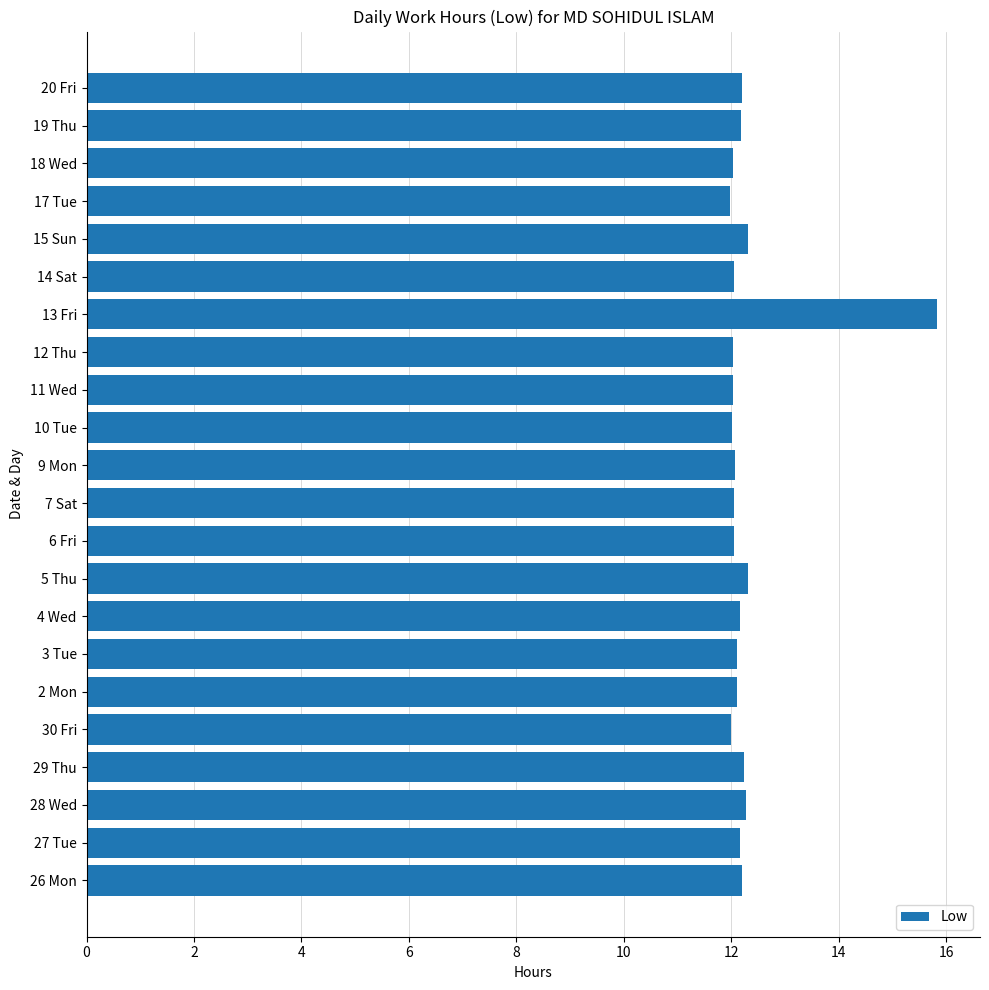

What is the difference between the maximum and minimum values?

3.9